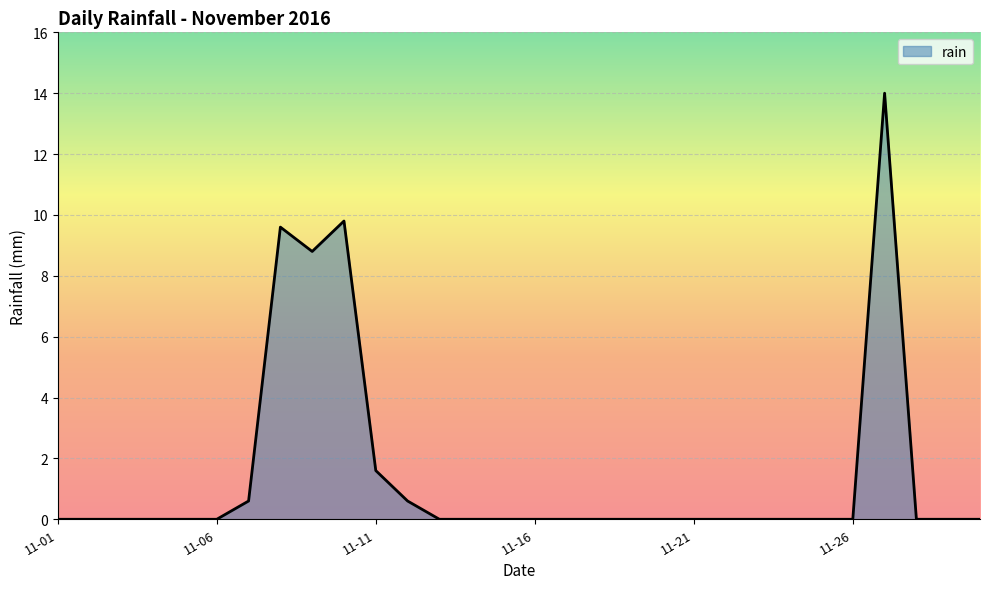

What is the difference between the maximum and minimum values?

14.0